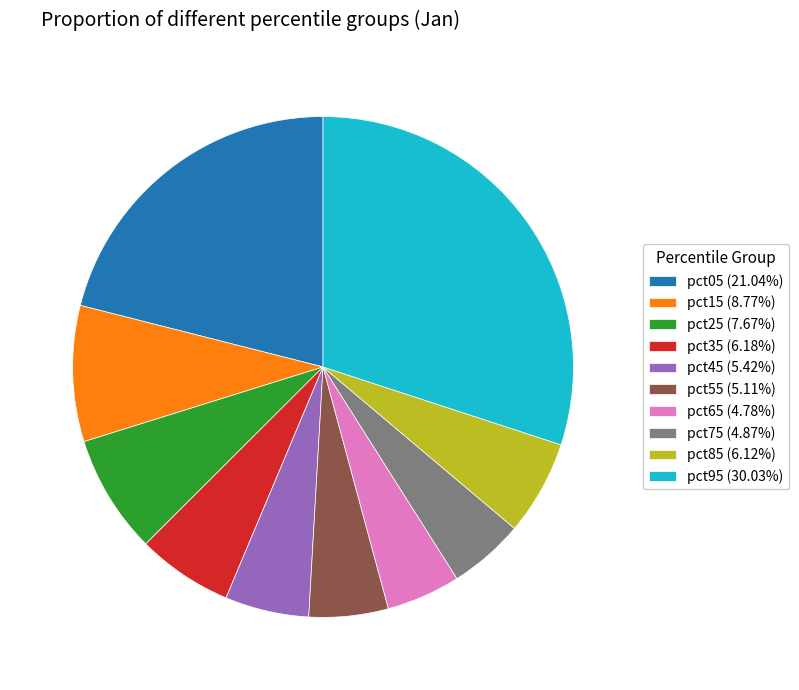

Combined, do pct75 and pct85 account for over 50%?

No